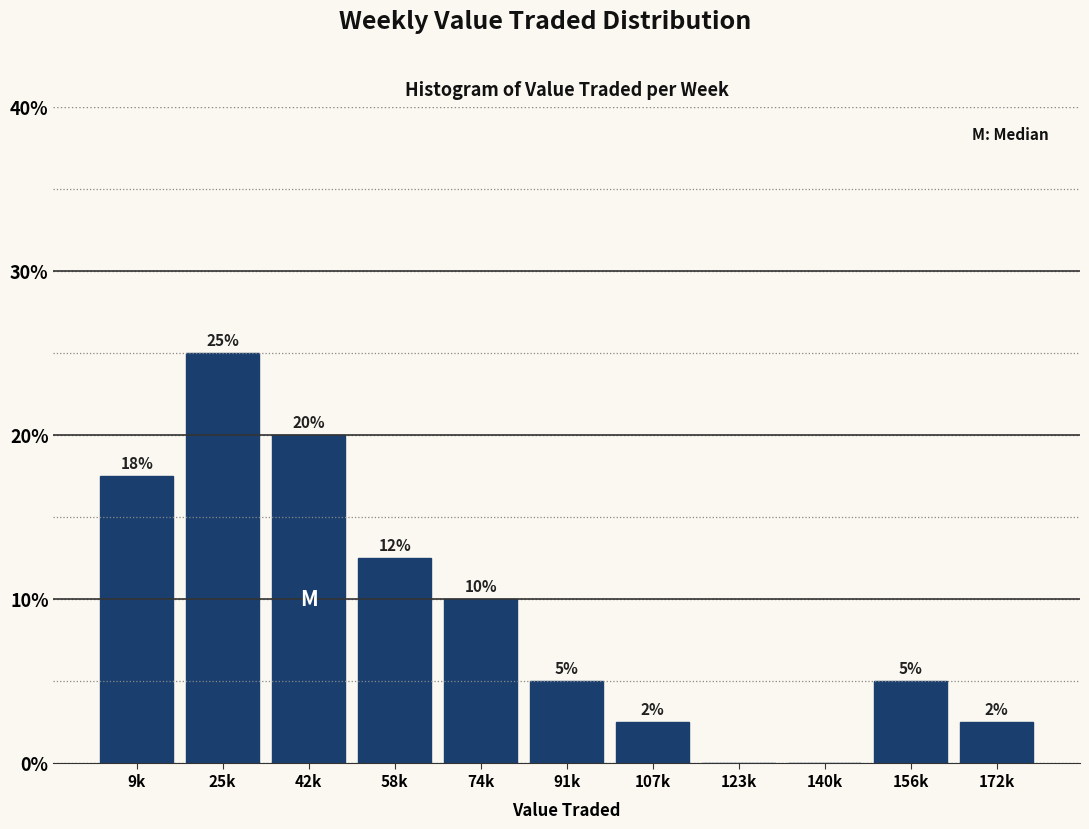

The chart shows a value of 11.0 at 9k. True or false?

False